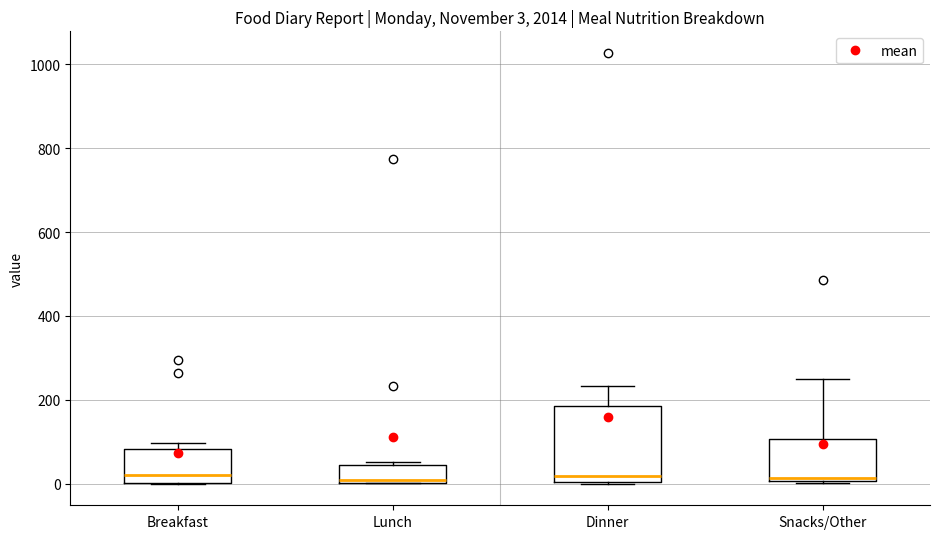

Comparing the boxes themselves (not the whiskers), which one is the tallest?

Dinner